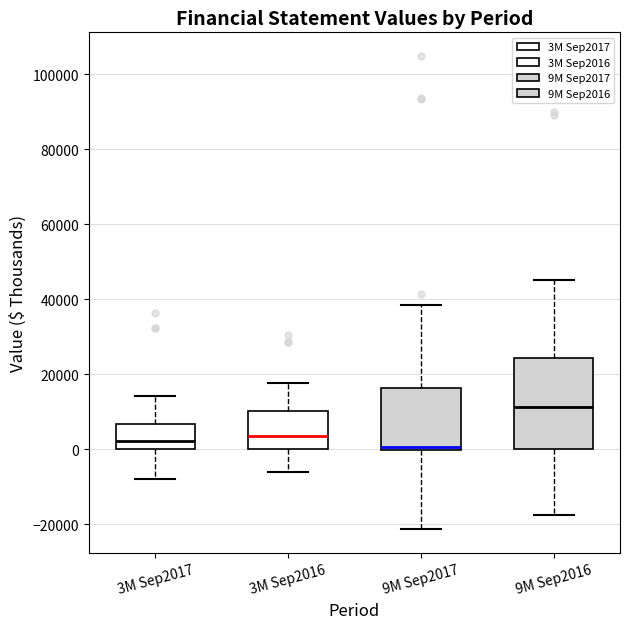

Where does the lower whisker of the box for 3M Sep2016 end on the y-axis? The values are not printed on the chart, so give them approximately, as read against the axis.

-6000